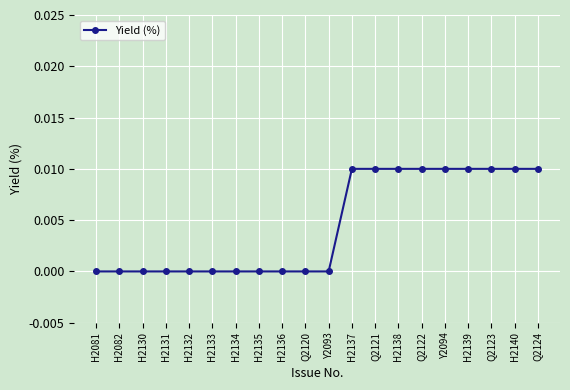

Which has a higher value, H2136 or H2138?

H2138